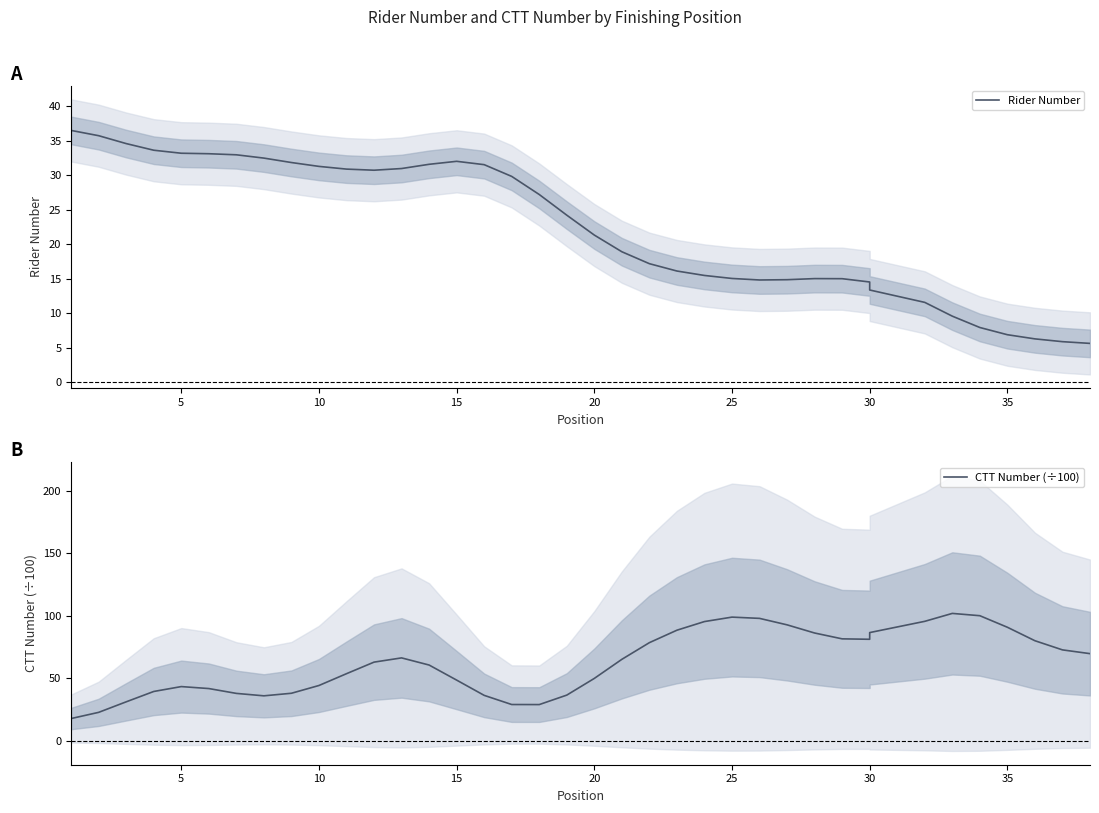

Reading left to right, transcribe all the data shown in this chart.

Rider Number: 36.5	35.7	34.6	33.6	33.2	33.1	32.9	32.5	31.8	31.3	30.9	30.7	30.9	31.6	32.0	31.5	29.8	27.2	24.2	21.3	18.9	17.2	16.1	15.5	15.0	14.8	14.8	15.0	15.0	14.5	13.4	11.6	9.6	7.9	6.9	6.3	5.9	5.6
CTT Number (÷100): 17.8	22.7	31.2	39.5	43.4	41.8	37.9	36.0	38.0	44.2	53.7	63.0	66.3	60.6	48.6	36.4	29.0	29.0	36.6	49.9	65.2	78.5	88.5	95.4	99.0	98.0	92.8	86.3	81.6	81.2	86.6	95.6	101.9	100.1	90.9	80.1	72.8	69.7